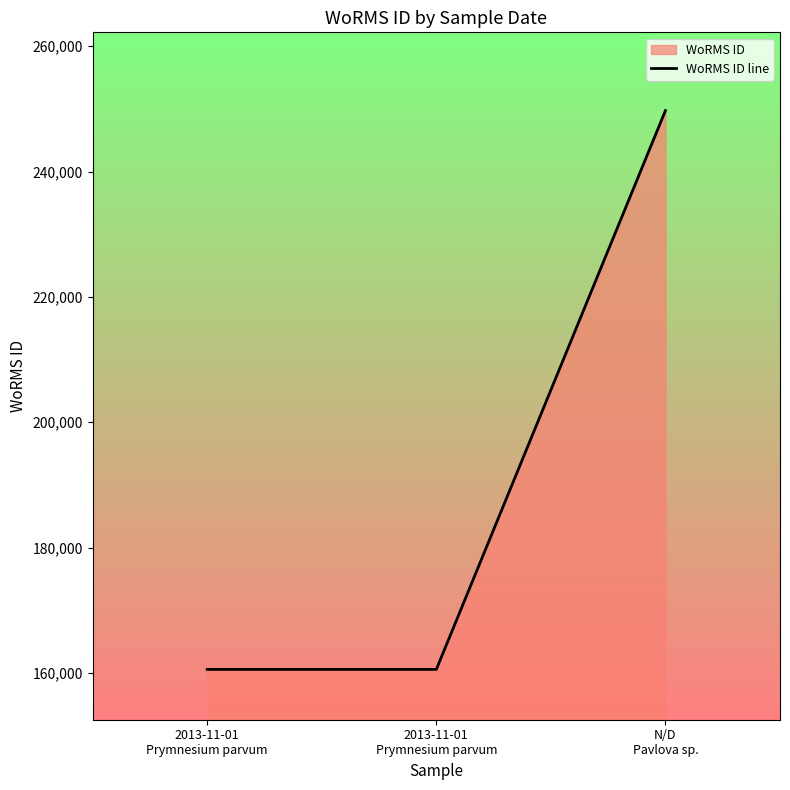

Reading left to right, what are all the values shown in this chart?

160564	160564	249731